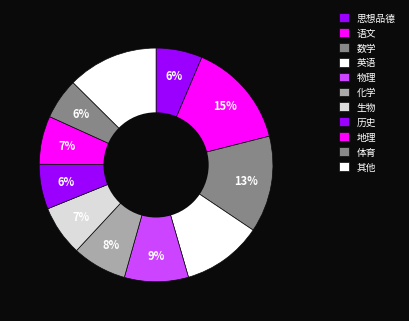

Count the number of slices in the pie.

11